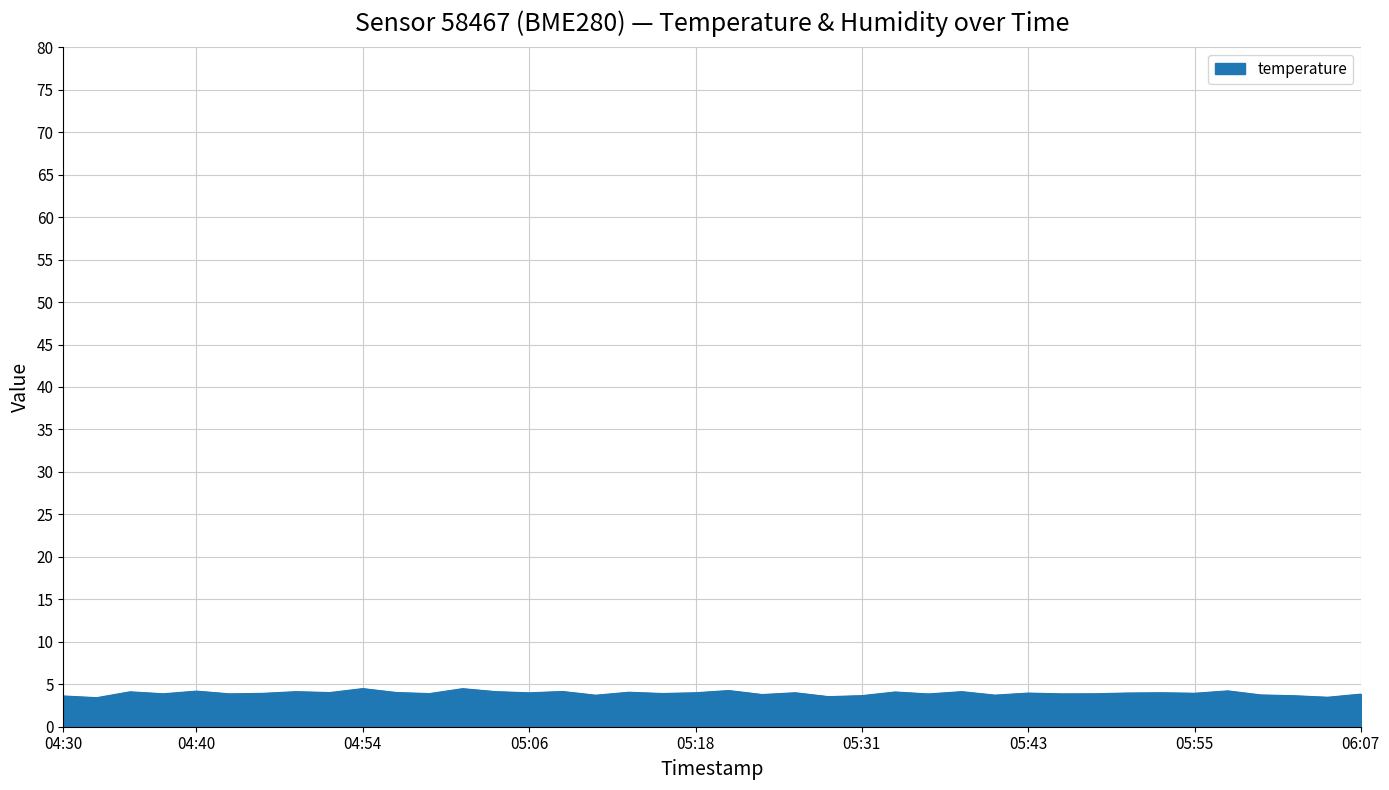

What is the greatest value displayed?

4.5